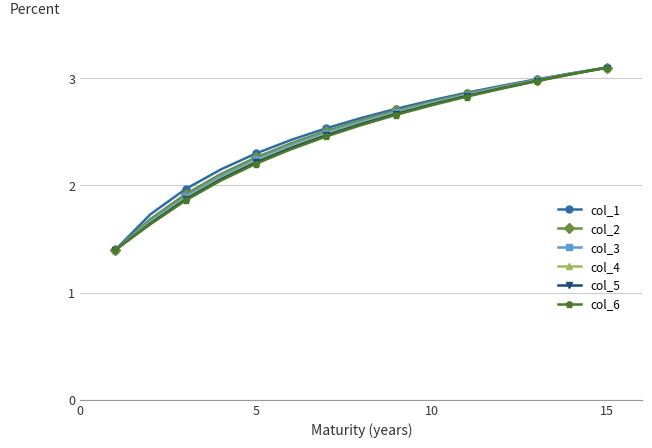

What is the highest value of the col_2 series?

3.1